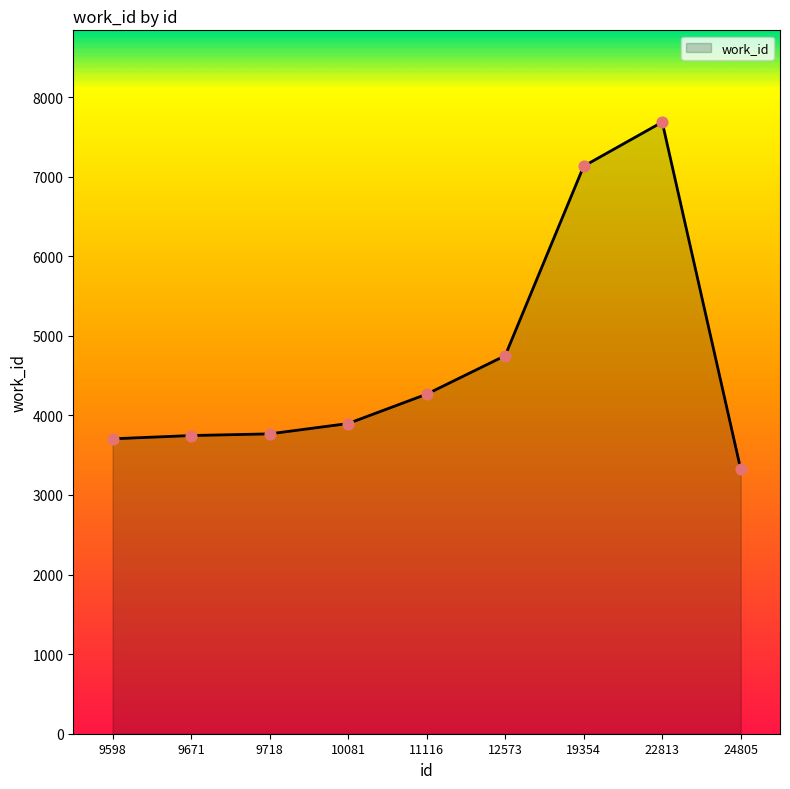

What is the change in value from 12573 to 19354?

+2381